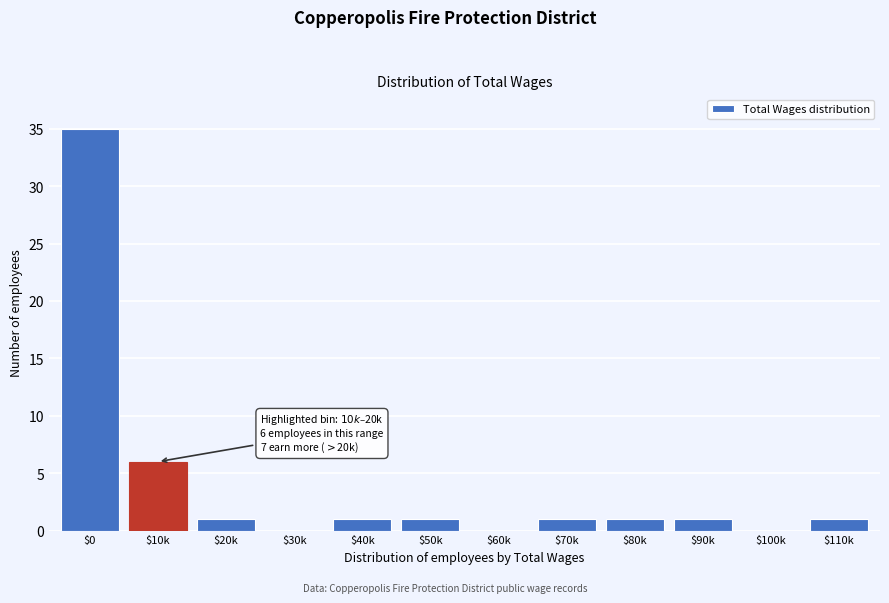

What is the maximum value shown in the chart?

35